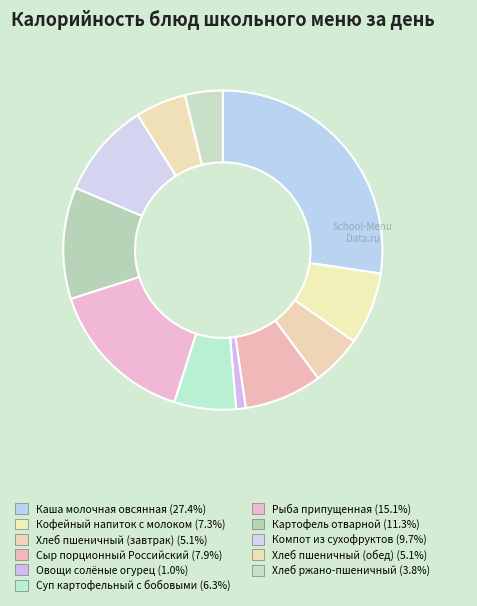

What percentage do Овощи солёные огурец and Компот из сухофруктов together represent?

10.6%